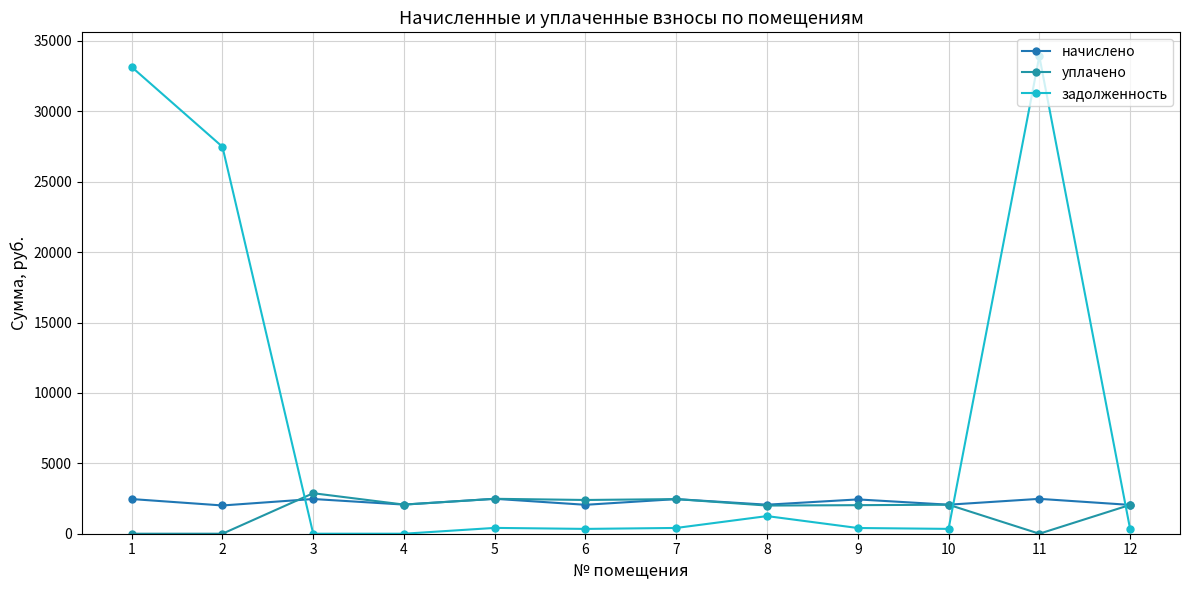

Reading right to left, what are all the values shown in this chart?

начислено: 12=2046.8	11=2476.6	10=2061.4	9=2436.5	8=2061.4	7=2458.4	6=2054.1	5=2480.2	4=2068.7	3=2465.6	2=2006.8	1=2462.0
уплачено: 12=2046.8	11=0.0	10=2061.4	9=2027.8	8=2000.0	7=2458.4	6=2396.4	5=2480.2	4=2068.7	3=2876.6	2=0.0	1=0.0
задолженность: 12=340.8	11=33912.2	10=343.6	9=406.1	8=1252.2	7=409.7	6=342.4	5=413.4	4=0.0	3=0.0	2=27479.1	1=33146.3